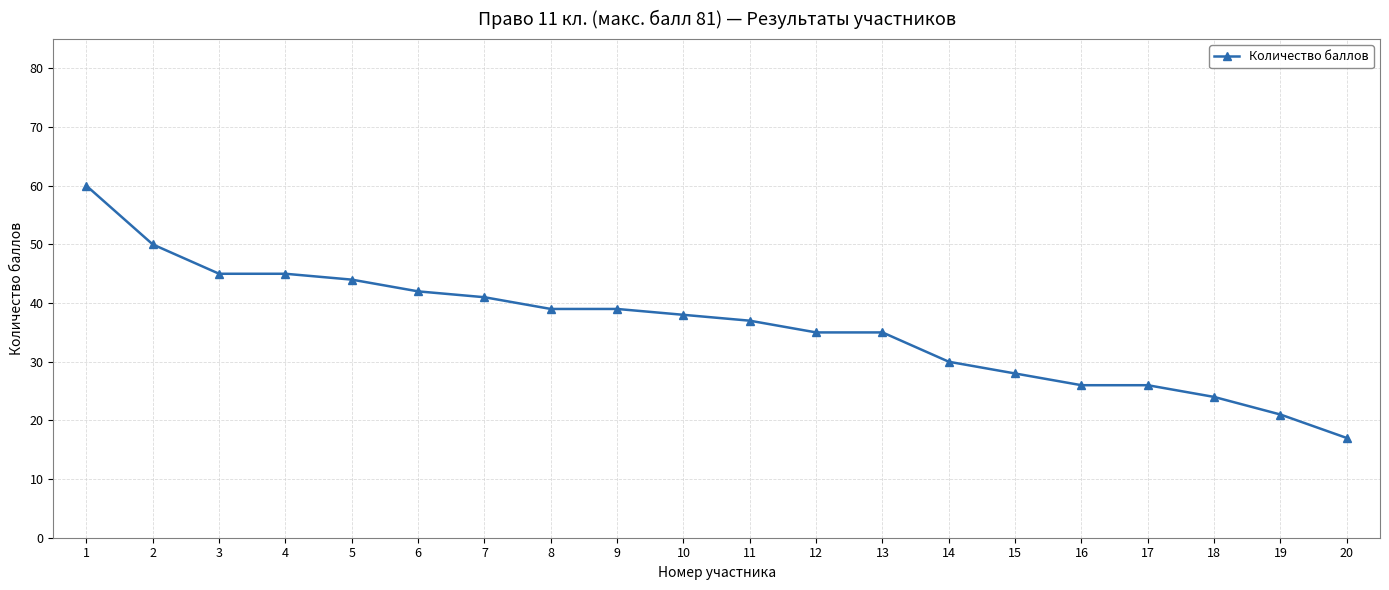

Reading left to right, list all the values displayed in this chart.

1=60	2=50	3=45	4=45	5=44	6=42	7=41	8=39	9=39	10=38	11=37	12=35	13=35	14=30	15=28	16=26	17=26	18=24	19=21	20=17